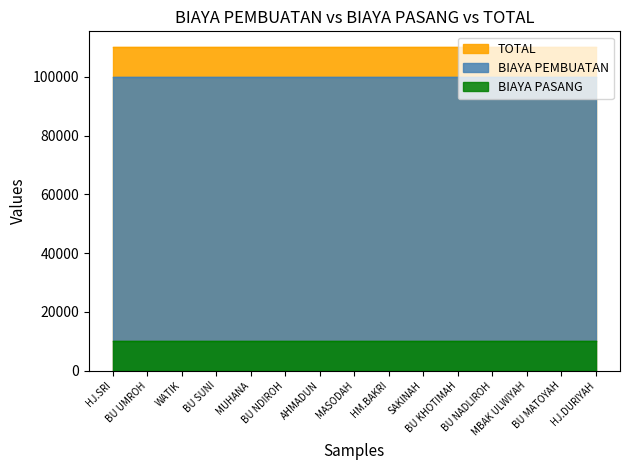

Does the chart have visible grid lines?

No